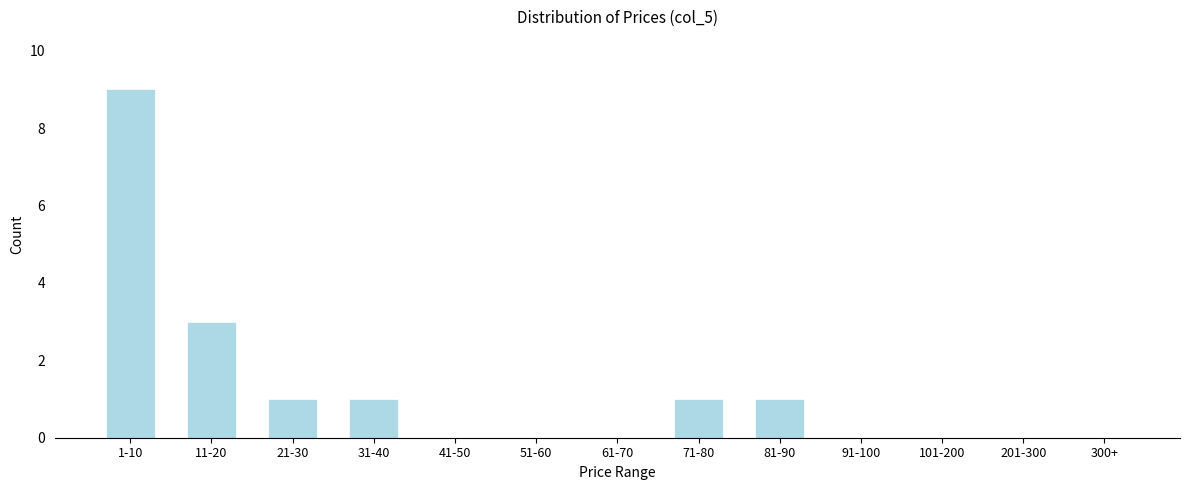

Reading left to right, transcribe all the data shown in this chart.

1-10=9	11-20=3	21-30=1	31-40=1	41-50=0	51-60=0	61-70=0	71-80=1	81-90=1	91-100=0	101-200=0	201-300=0	300+=0